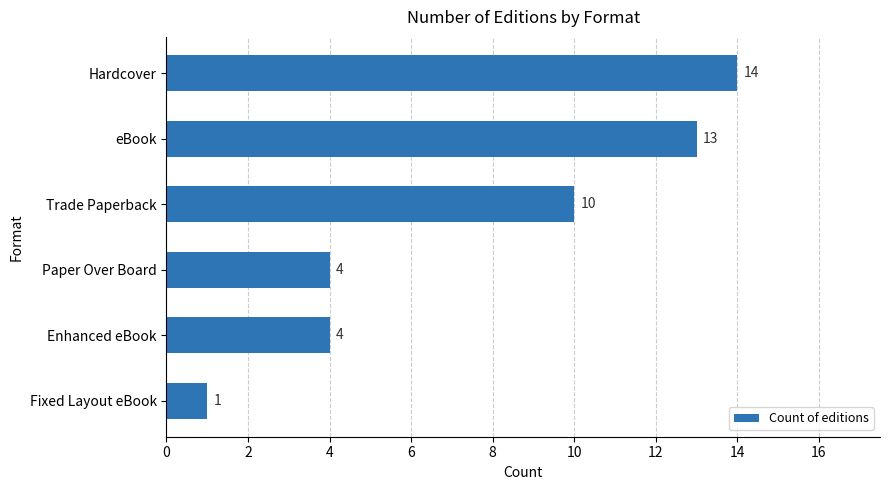

What is the approximate value at Enhanced eBook, to the nearest 5?

5